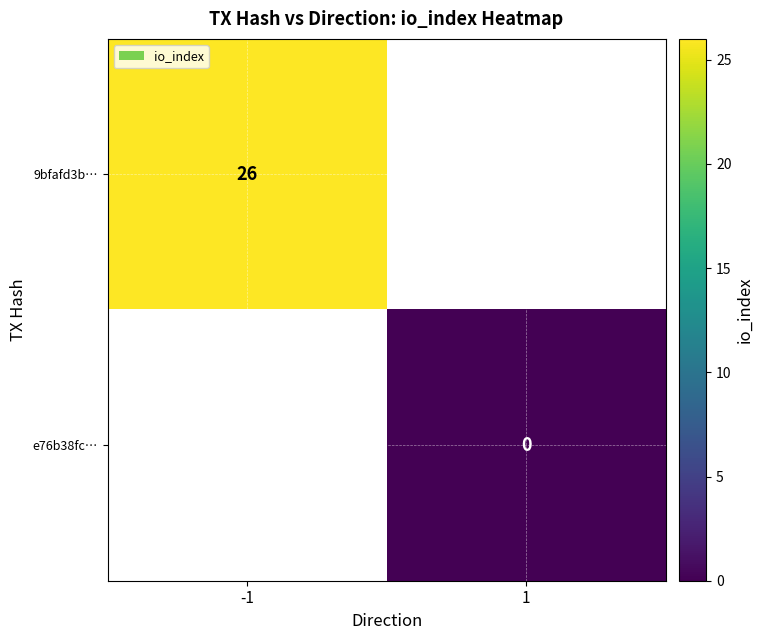

Is it true that 9bfafd3b… equals 26 at -1?

True